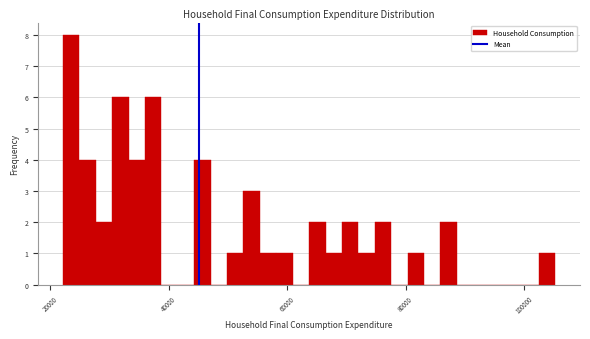

Around what value on the x-axis is the tallest bar? Give the approximate position of its centre, as read against the axis.

24000